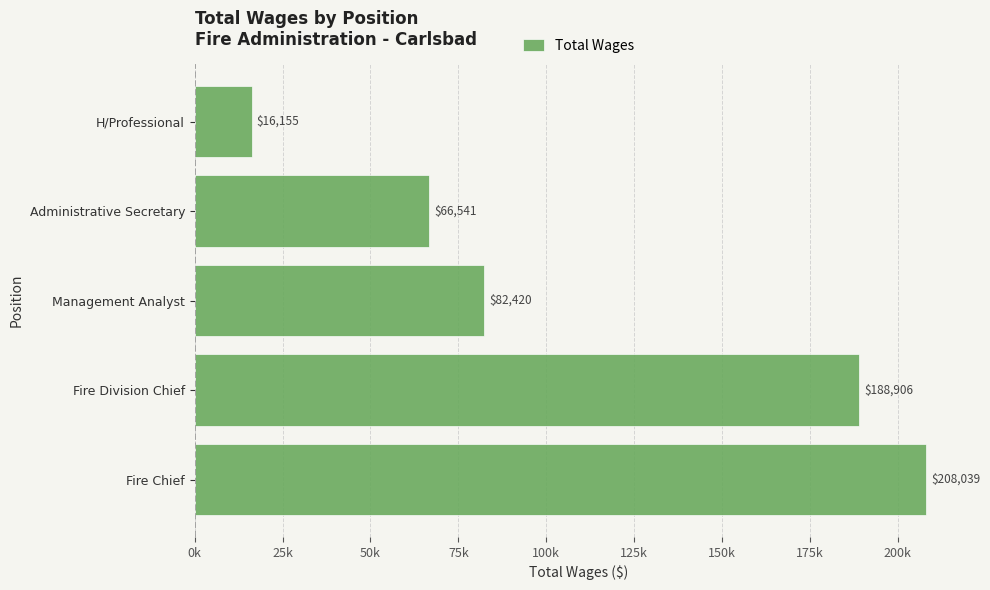

Does the chart contain any negative values?

No